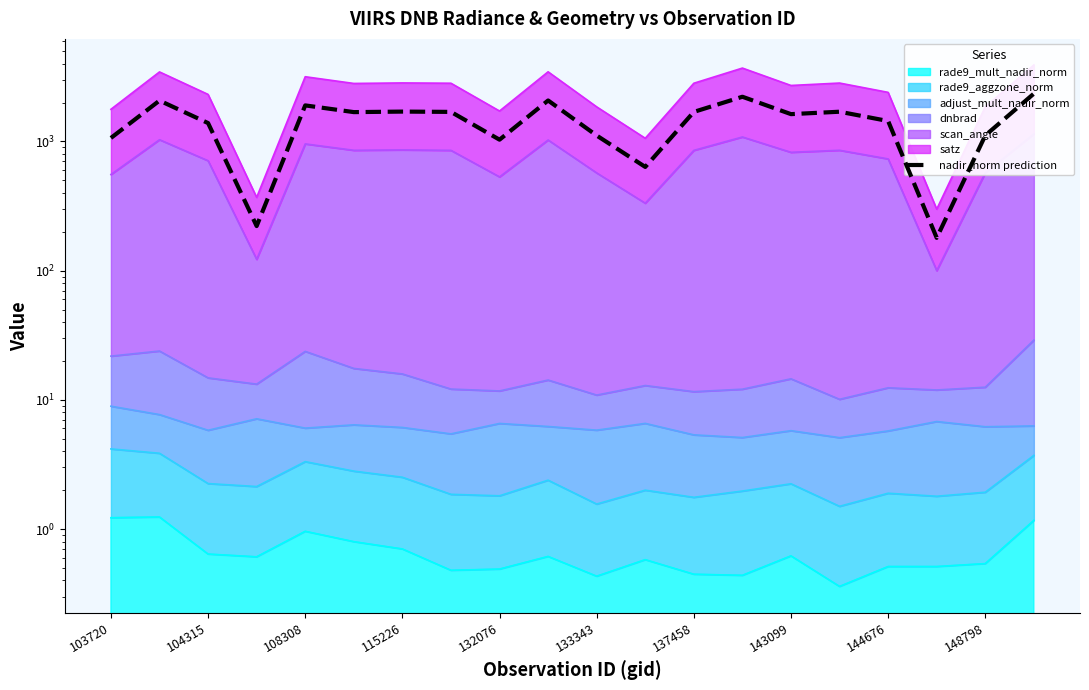

List the labels in order of value, largest first.

19, 13, 148798, 104315, 132076, 137458, 15, 143099, 12, 133343, 14, 16, 108308, 18, 10, 103720, 144676, 11, 115226, 17